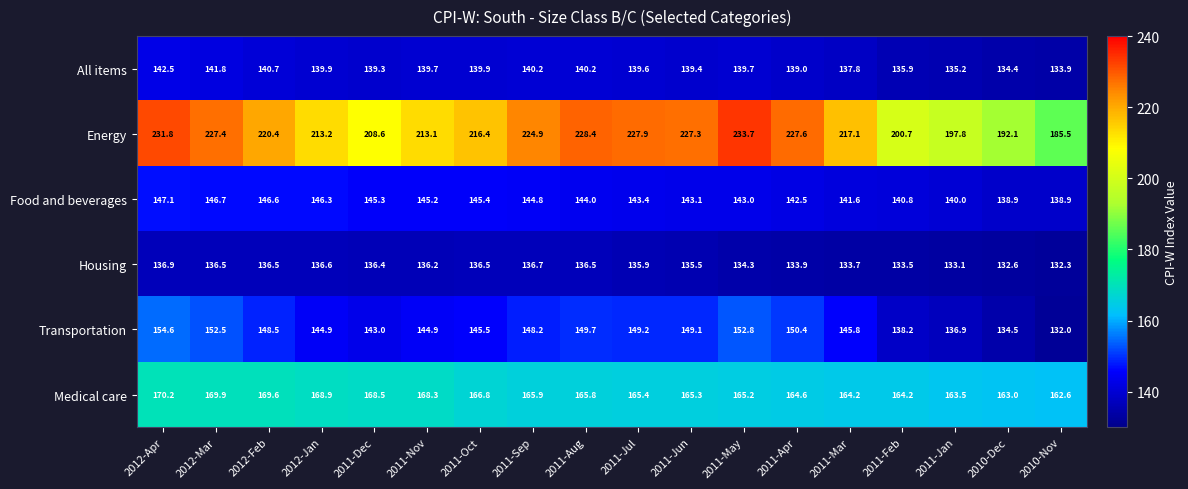

Read the Transportation value at 2010-Dec.

134.5